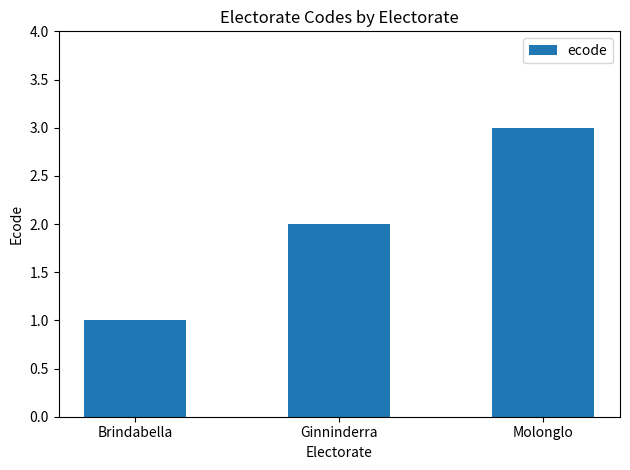

What is the difference between the maximum and second lowest values?

1